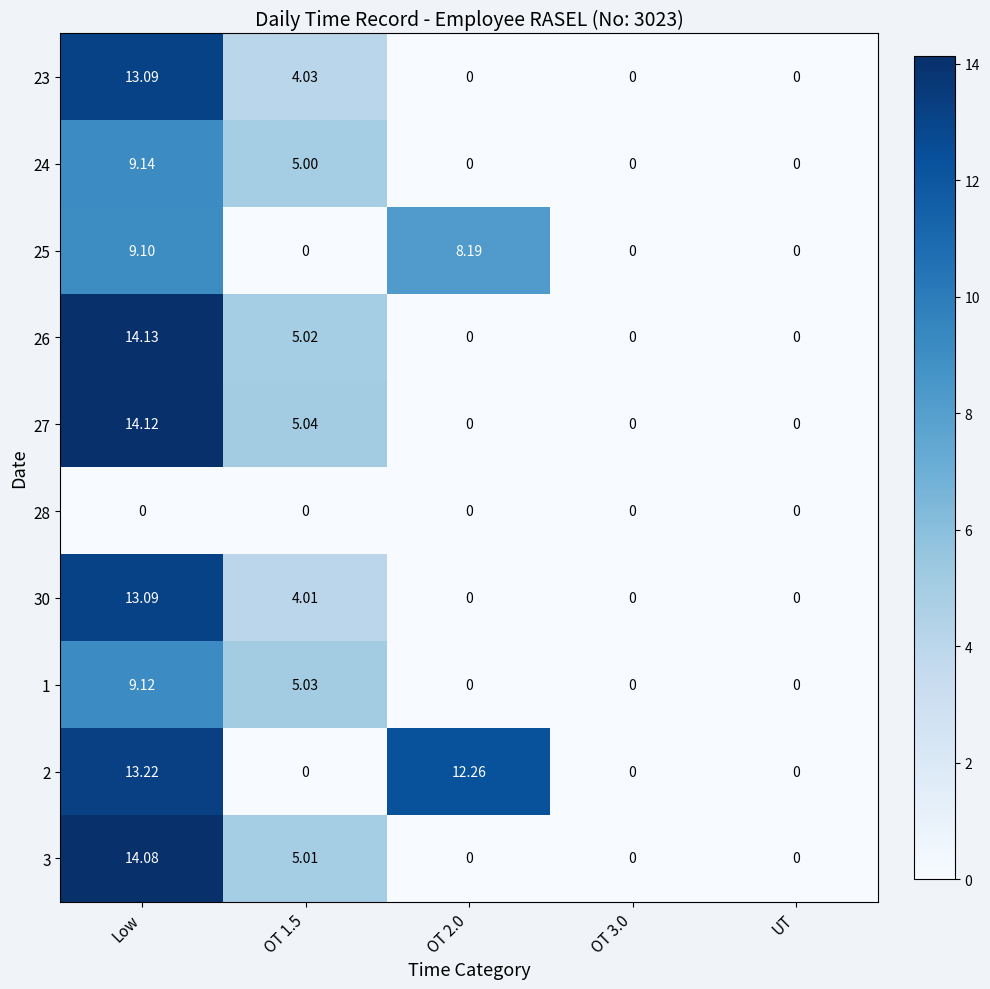

Which category has the highest value across all series?

Low